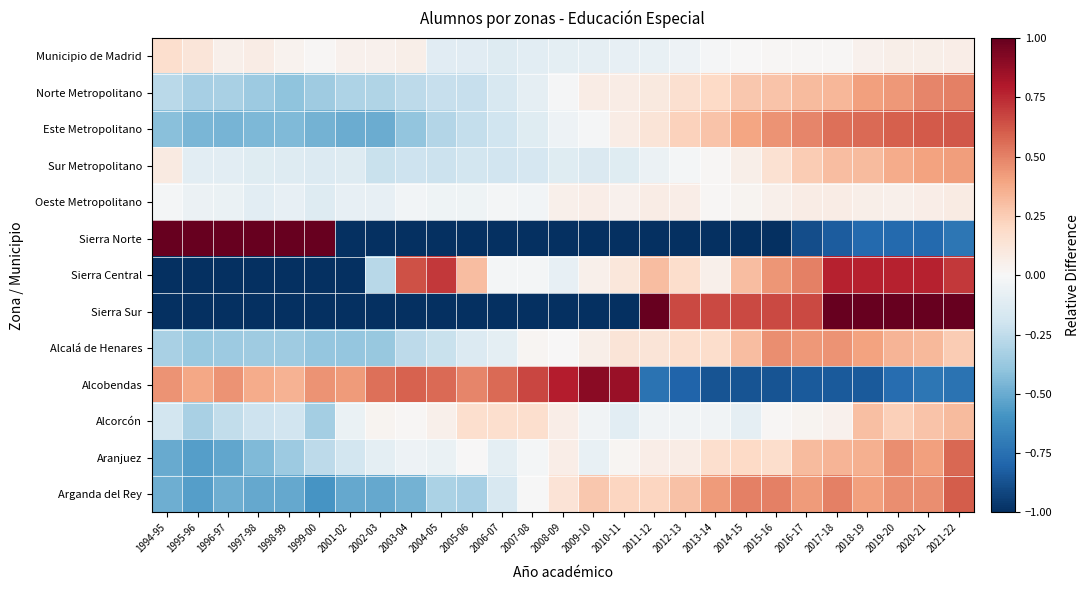

What is the spread (max minus min) of values at 2020-21?

3.9